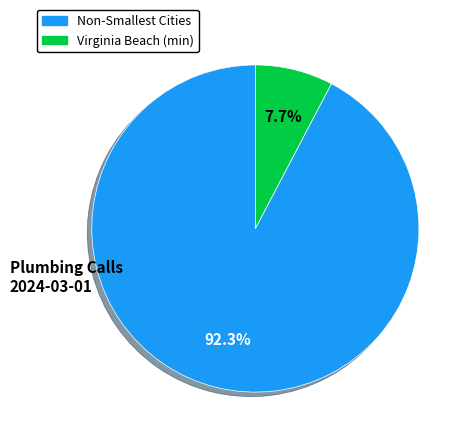

Does any single category account for the majority?

Yes